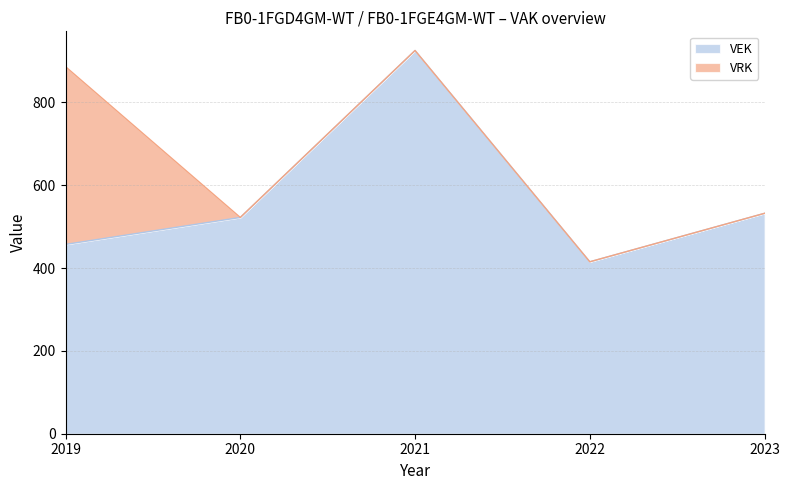

Where is the data nearest to the value 670?

2023